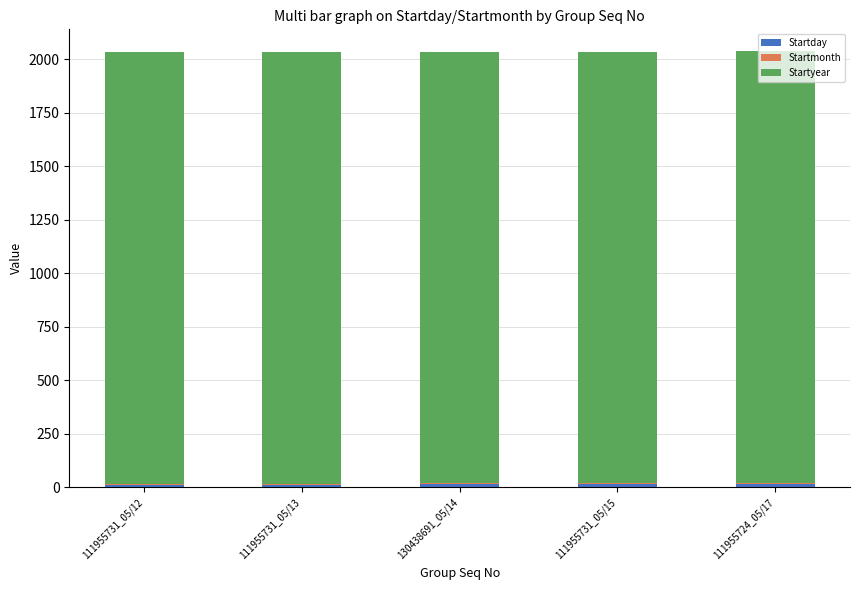

The value of Startyear at 111955731_05/15 is 844. True or false?

False